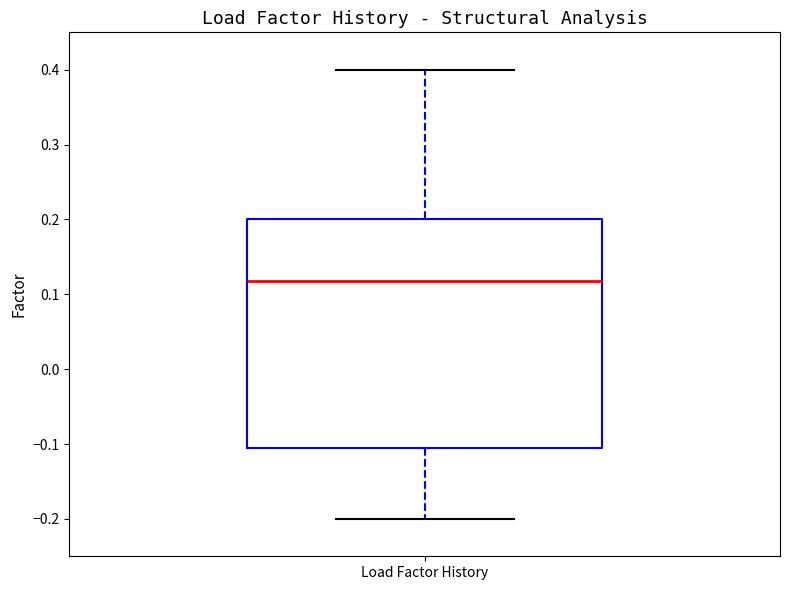

Where does the lower whisker of the box for Load Factor History end on the y-axis? The values are not printed on the chart, so give them approximately, as read against the axis.

-0.20